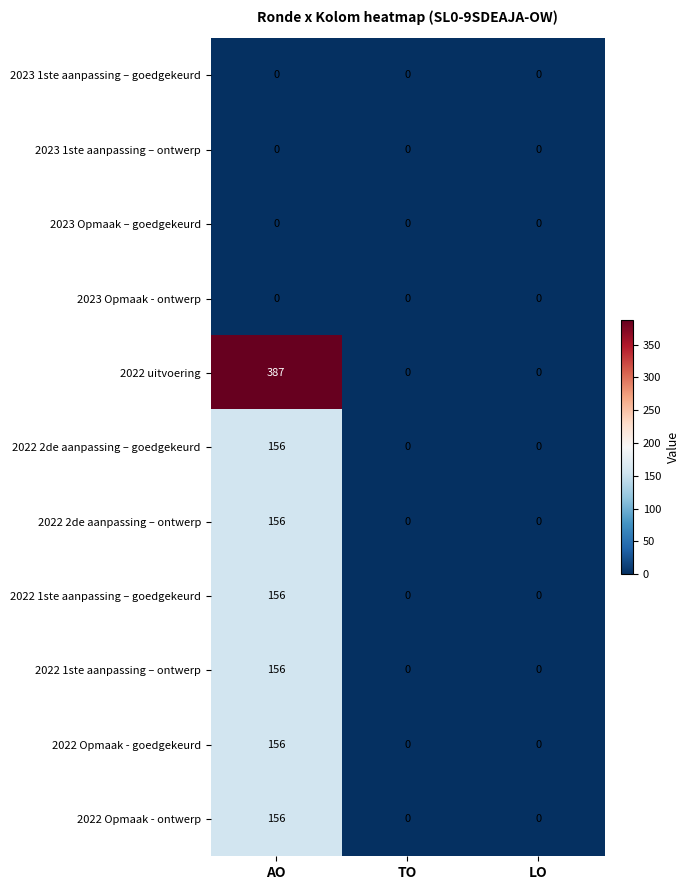

Count the 2022 1ste aanpassing – ontwerp values in the range 0 to 156.

3